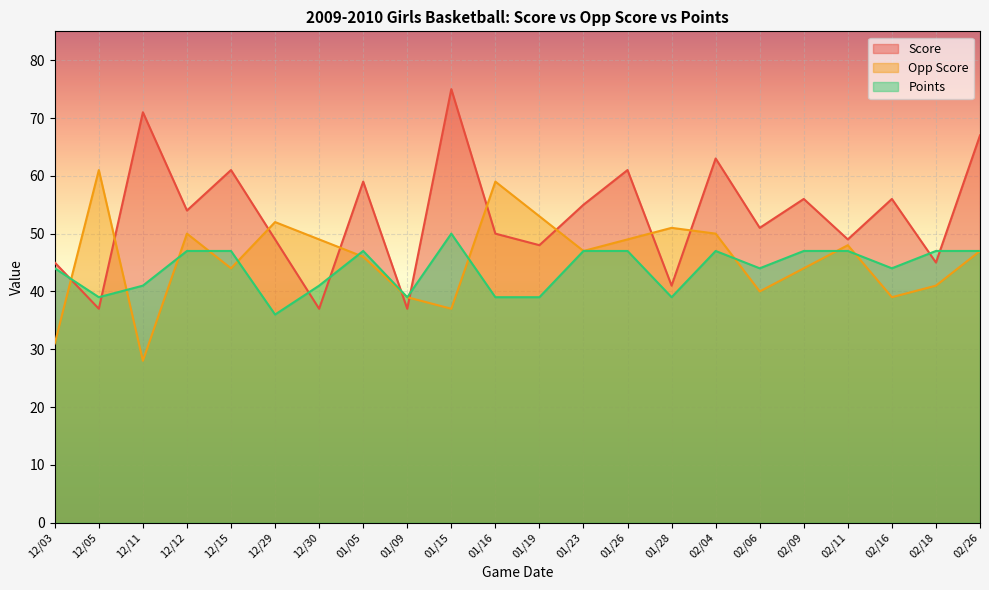

What is the difference between the highest and lowest values at 01/23?

8